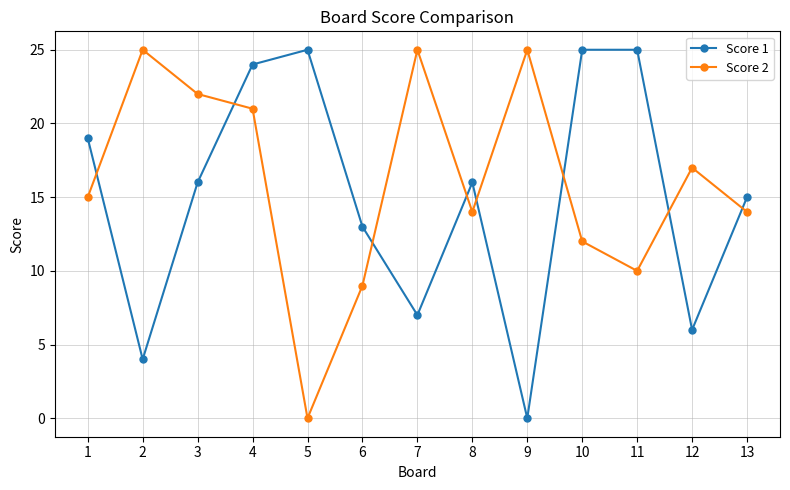

True or false: Score 1 and Score 2 cross at least once.

True